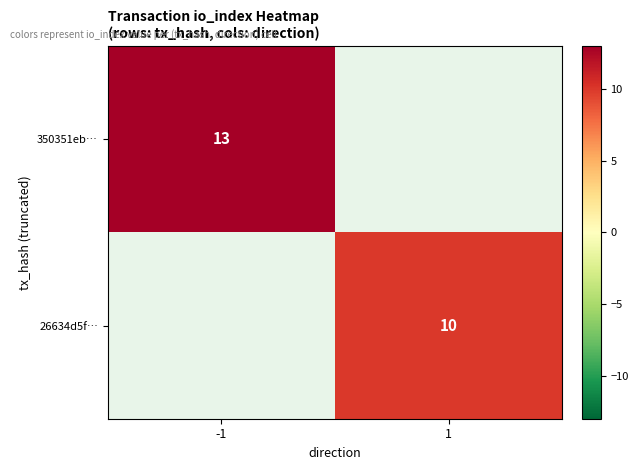

Is it true that 350351eb… equals 13 at -1?

True